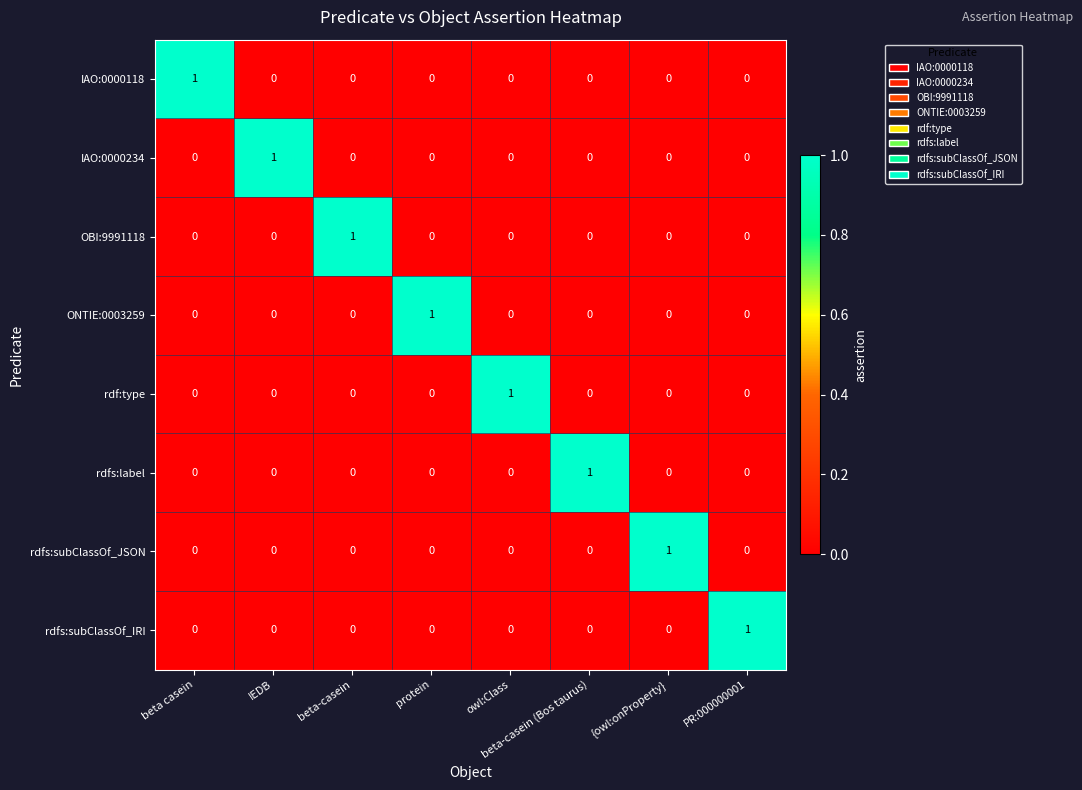

True or false: rdfs:subClassOf_JSON has a value of 0 at owl:Class.

True